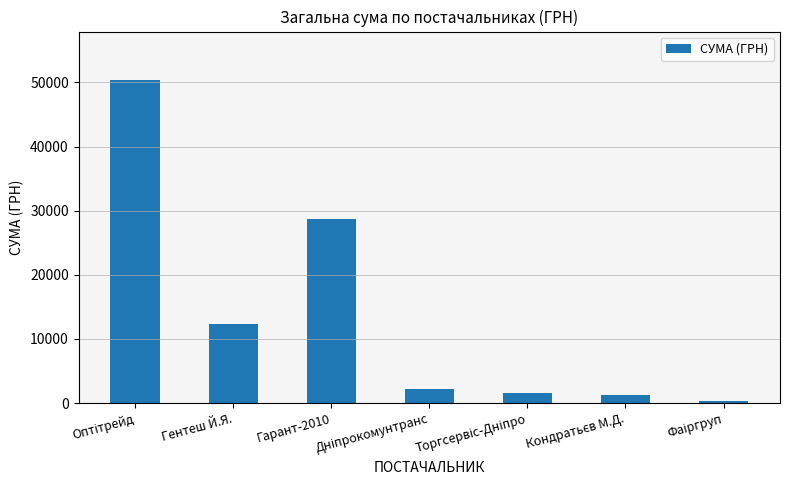

Reading right to left, list all the values displayed in this chart.

367.2	1196.0	1541.0	2188.9	28662.0	12332.0	50387.0